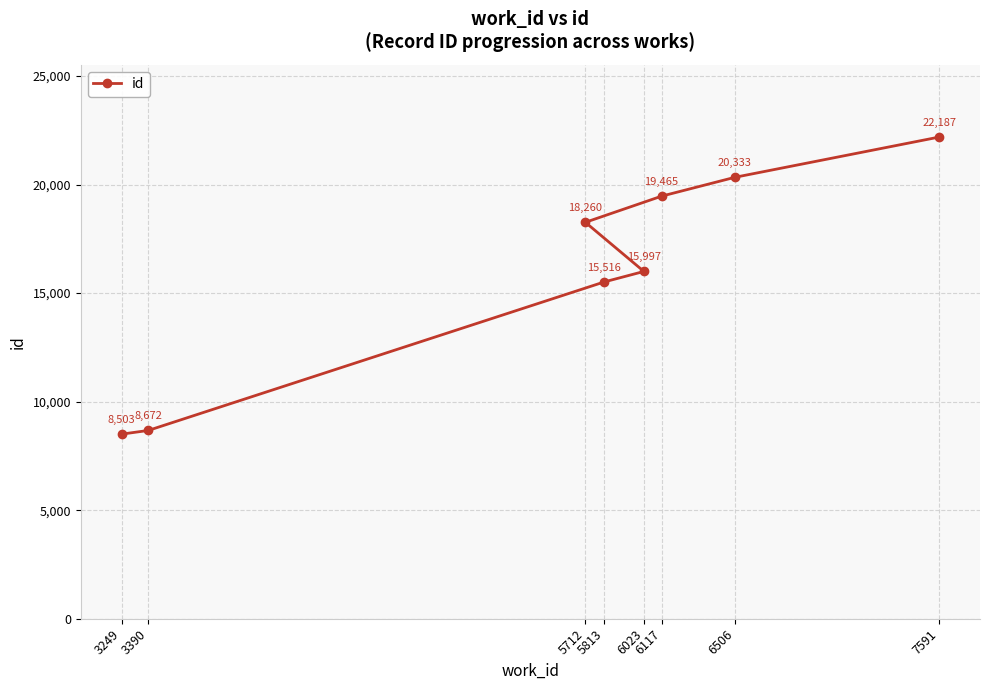

Reading left to right, extract all data points from this chart.

3249=8503	3390=8672	5712=18260	5813=15516	6023=15997	6117=19465	6506=20333	7591=22187